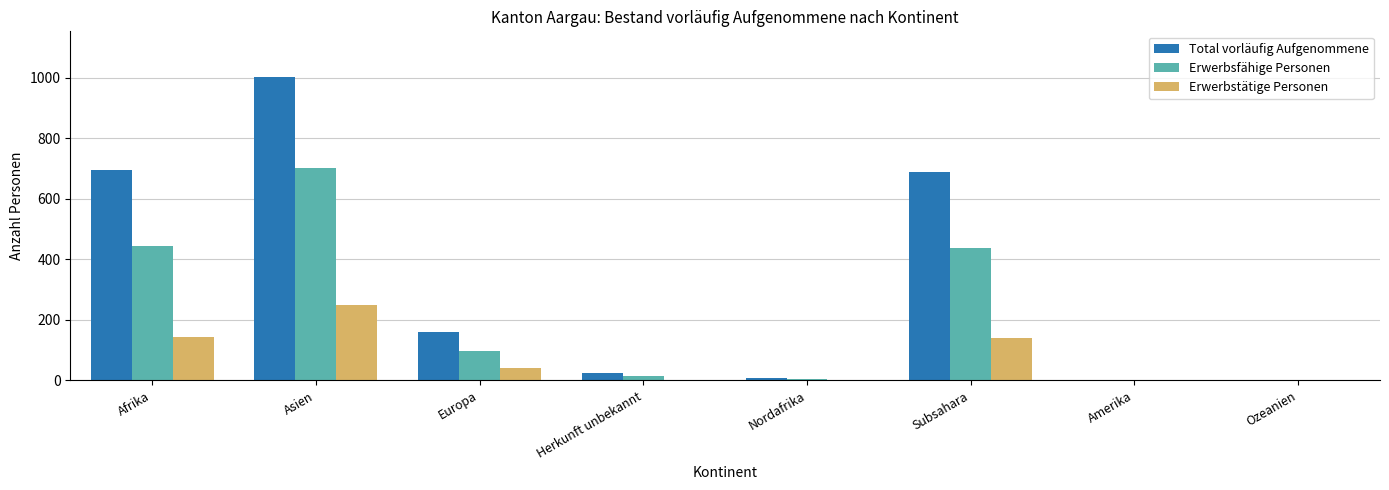

What is the difference between the Erwerbsfähige Personen values at Subsahara and Nordafrika?

434